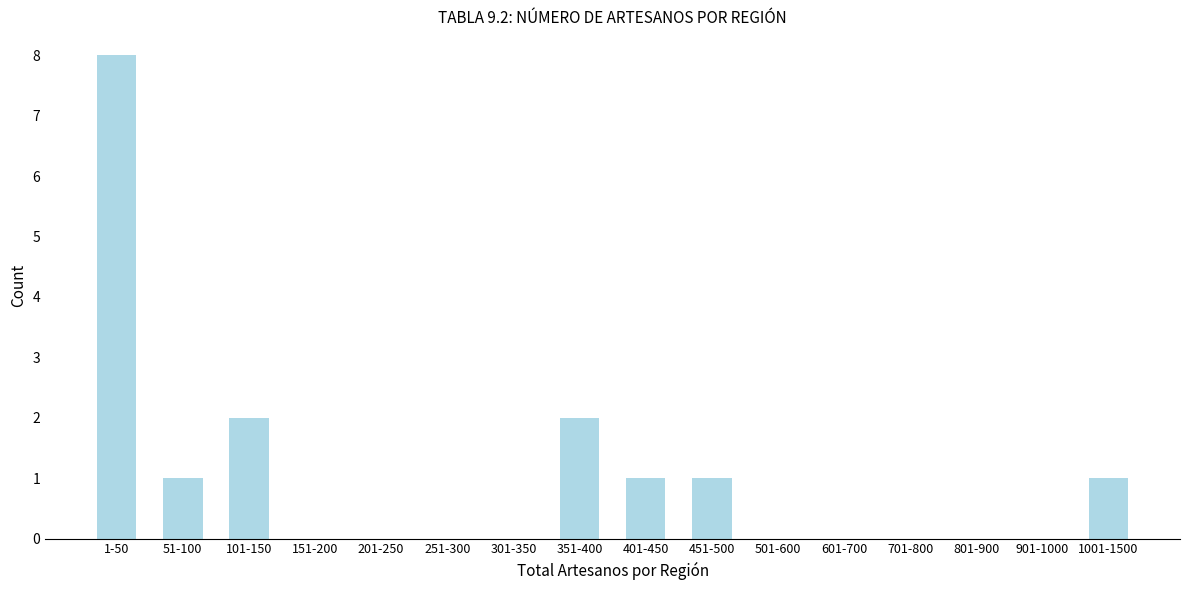

Reading right to left, what are all the values shown in this chart?

1001-1500=1	901-1000=0	801-900=0	701-800=0	601-700=0	501-600=0	451-500=1	401-450=1	351-400=2	301-350=0	251-300=0	201-250=0	151-200=0	101-150=2	51-100=1	1-50=8